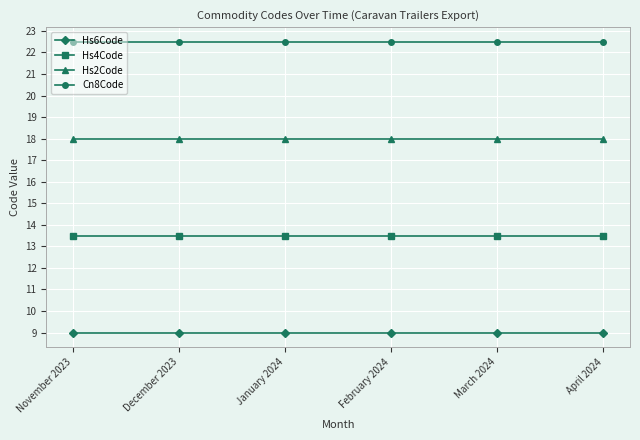

What is the minimum value shown in the chart?

9.0